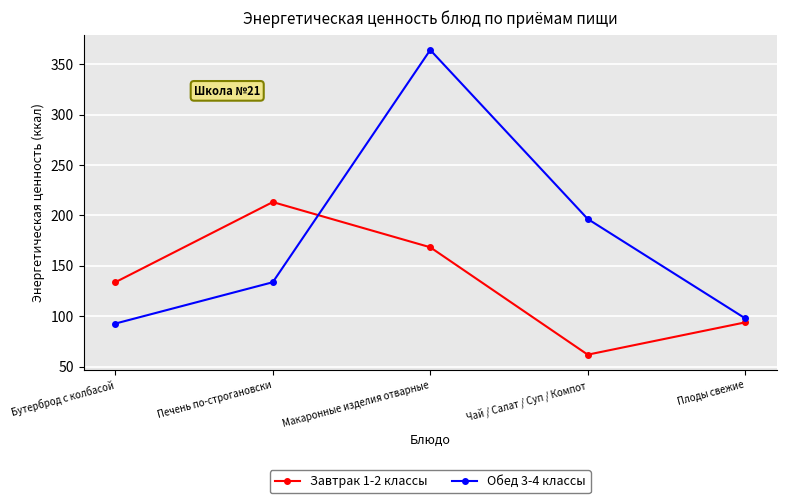

What is the label of the 2nd point from the right?

Чай / Салат / Суп / Компот